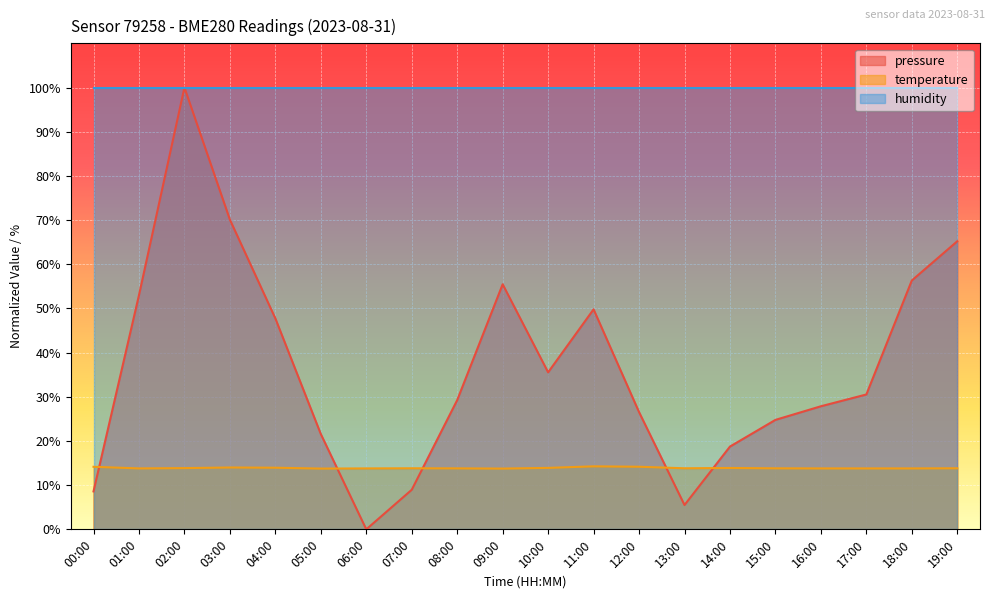

List the series in order of their overall mean, highest first.

humidity, pressure, temperature